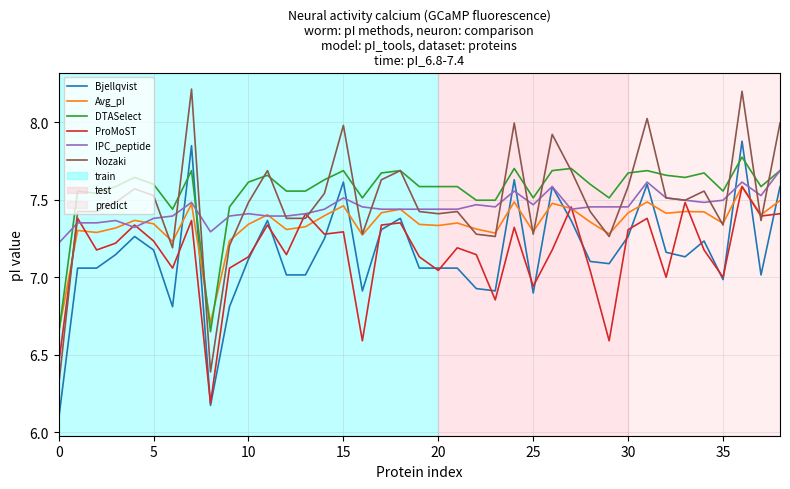

Is this an area chart (filled region under the line)?

No